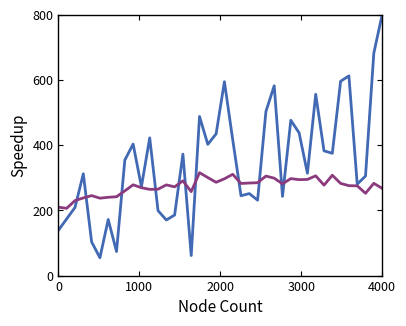

What is the maximum value shown in the chart?

800.0